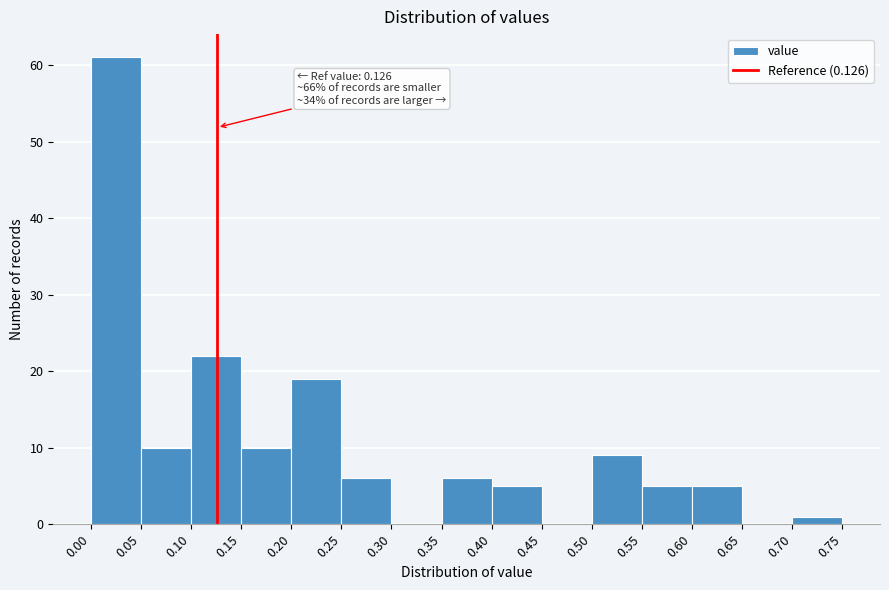

Which range on the x-axis has the tallest bar?

0.00 to 0.05